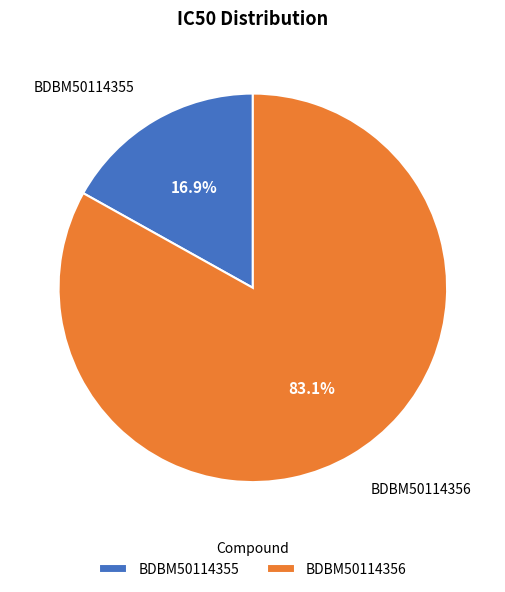

To the nearest percent, what is the difference between the largest and smallest slice percentages?

66%